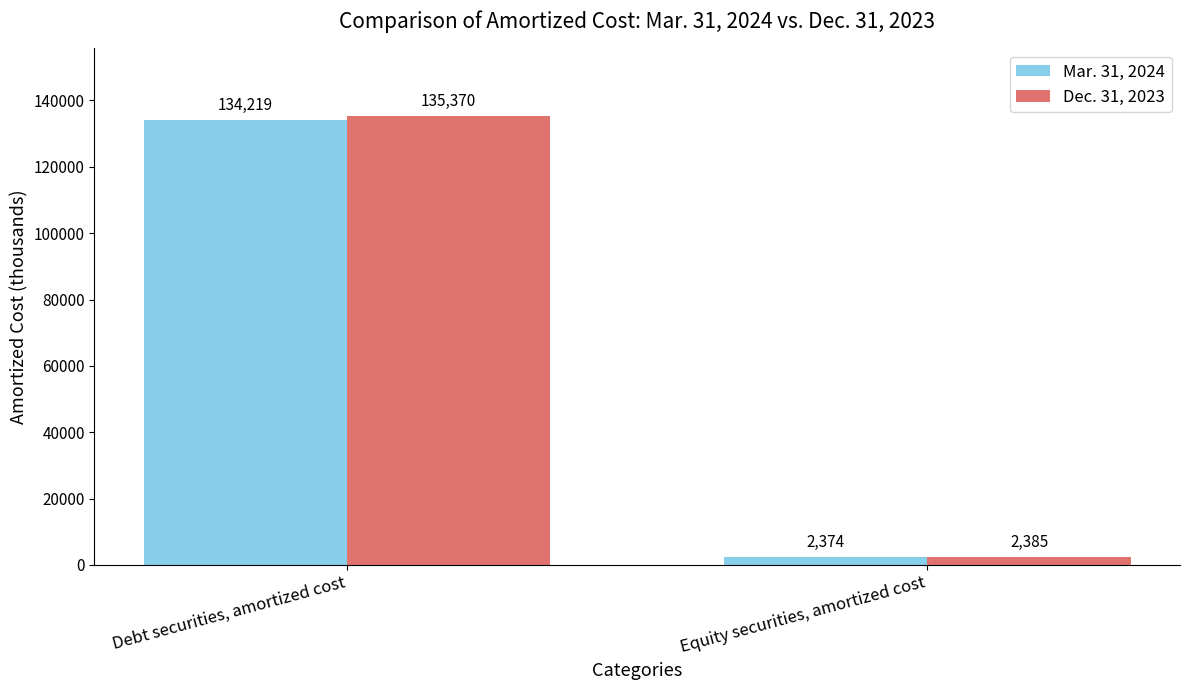

Reading left to right, what are all the values shown in this chart?

Mar. 31, 2024: Debt securities, amortized cost=134219	Equity securities, amortized cost=2374
Dec. 31, 2023: Debt securities, amortized cost=135370	Equity securities, amortized cost=2385